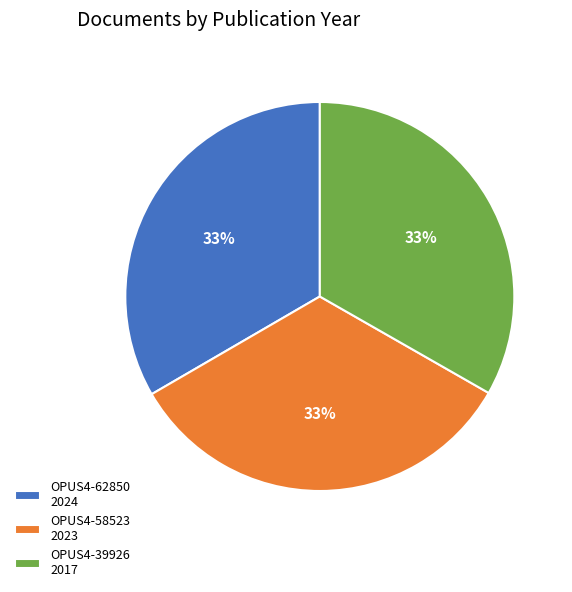

True or false: OPUS4-58523 accounts for 33% of the total.

True